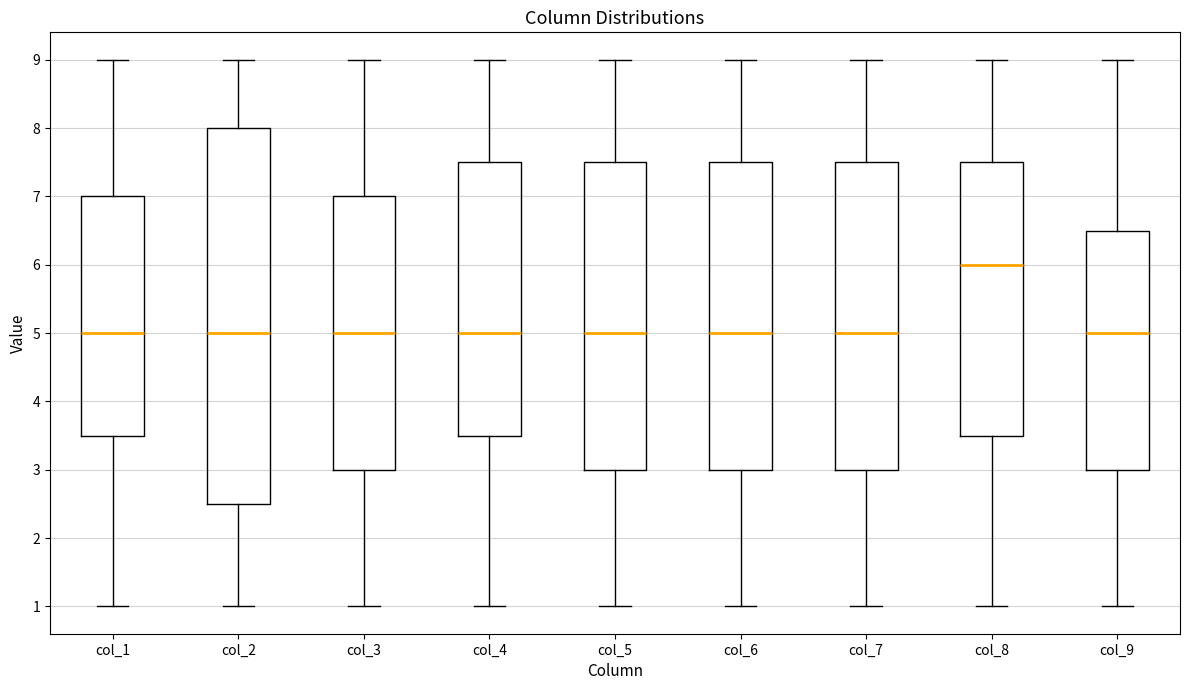

Where is the lower edge of the box for col_6 on the y-axis? The values are not printed on the chart, so give them approximately, as read against the axis.

3.0